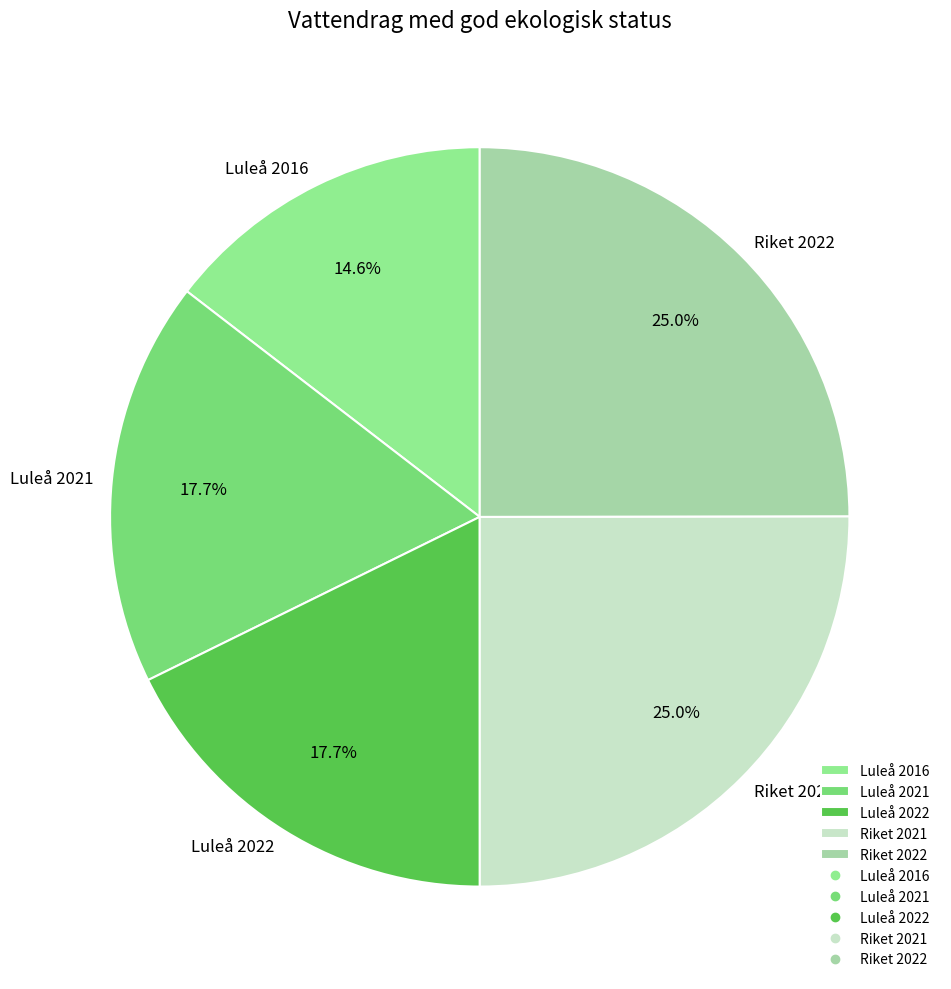

What percentage is the Luleå 2016 slice, to the nearest percent?

15%